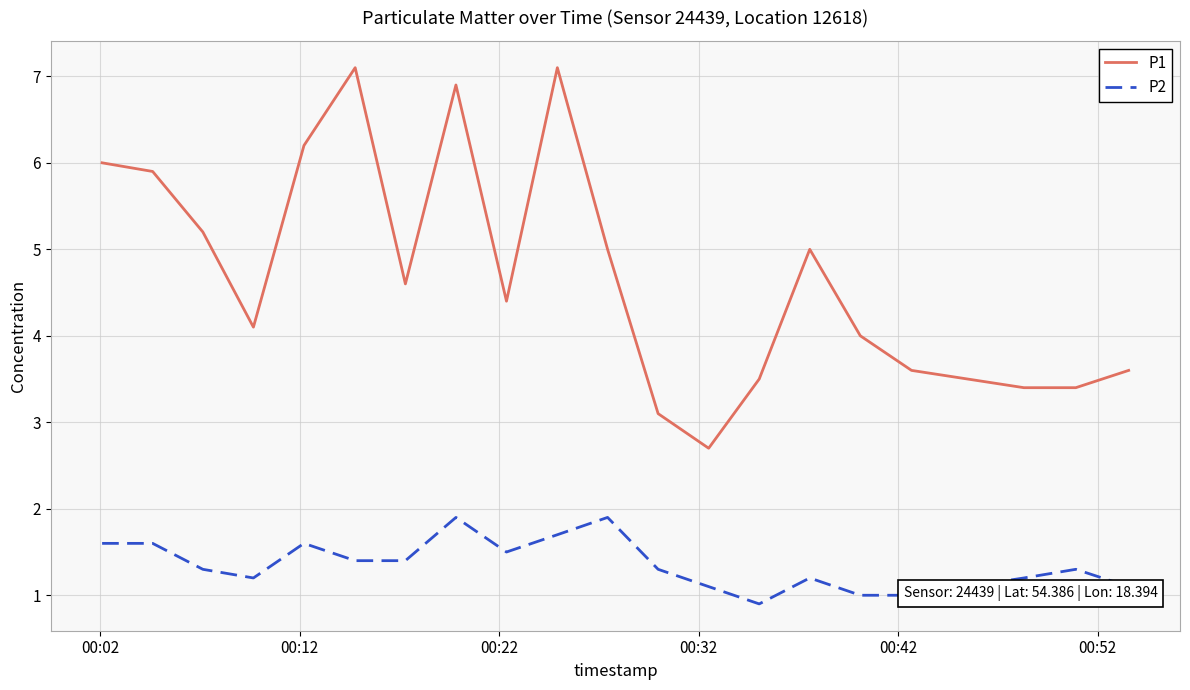

List the series in order of their peak value, highest first.

P1, P2